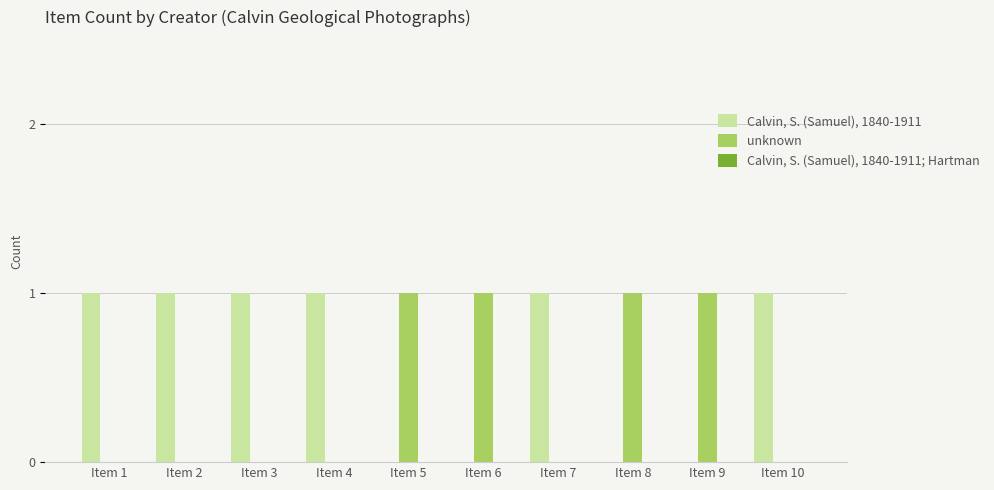

Count the unknown values in the range 0 to 1.

10